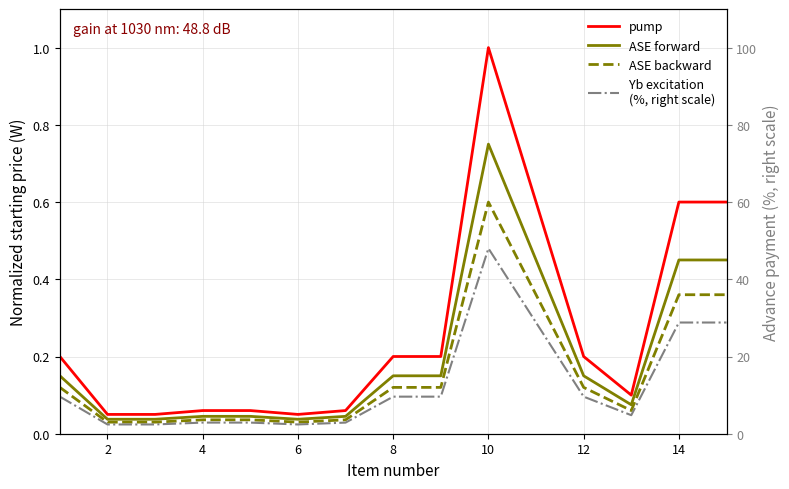

Reading left to right, extract all data points from this chart.

pump: 0.2	0.1	0.1	0.1	0.1	0.1	0.1	0.2	0.2	1.0	0.6	0.2	0.1	0.6	0.6
ASE forward: 0.1	0.0	0.0	0.0	0.0	0.0	0.0	0.1	0.1	0.8	0.5	0.1	0.1	0.5	0.5
ASE backward: 0.1	0.0	0.0	0.0	0.0	0.0	0.0	0.1	0.1	0.6	0.4	0.1	0.1	0.4	0.4
Yb excitation
(%, right scale): 9.6	2.4	2.4	2.9	2.9	2.4	2.9	9.6	9.6	48.0	28.8	9.6	4.8	28.8	28.8